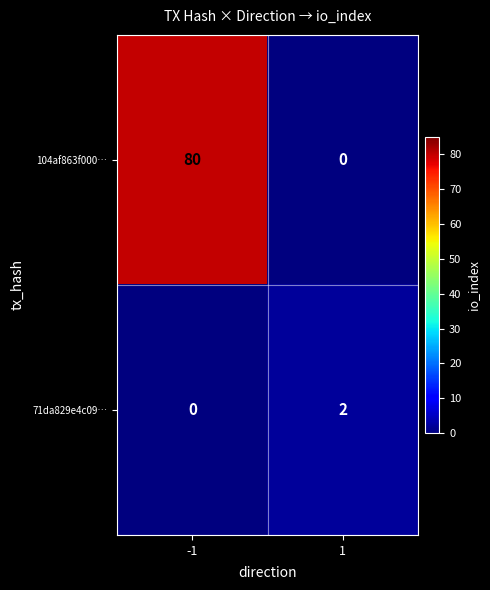

Rank the series by their average value, from lowest to highest.

71da829e4c09…, 104af863f000…